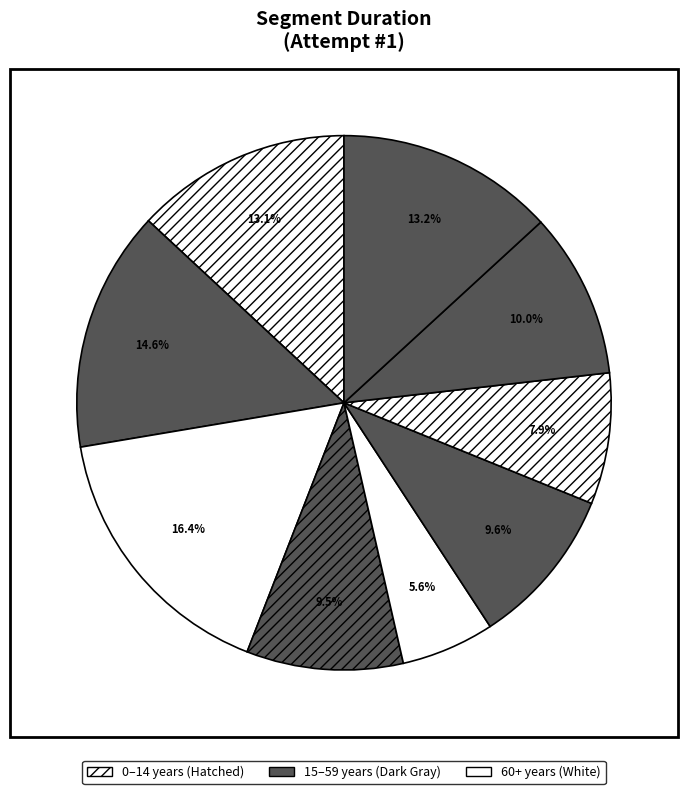

How many slices are in this pie chart?

9